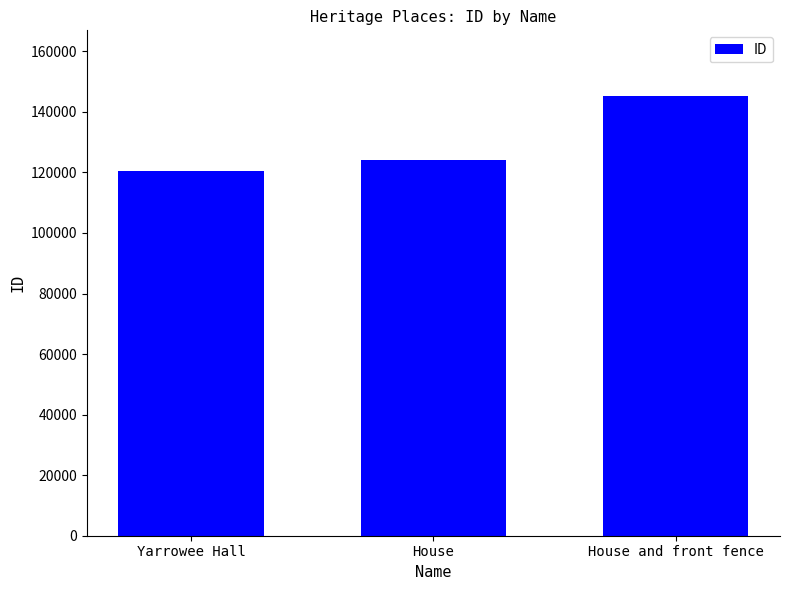

Rank the categories by value from lowest to highest.

Yarrowee Hall, House, House and front fence